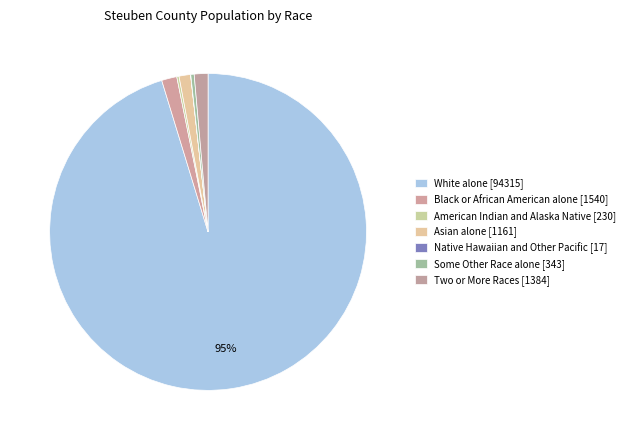

Count the number of slices in the pie.

7